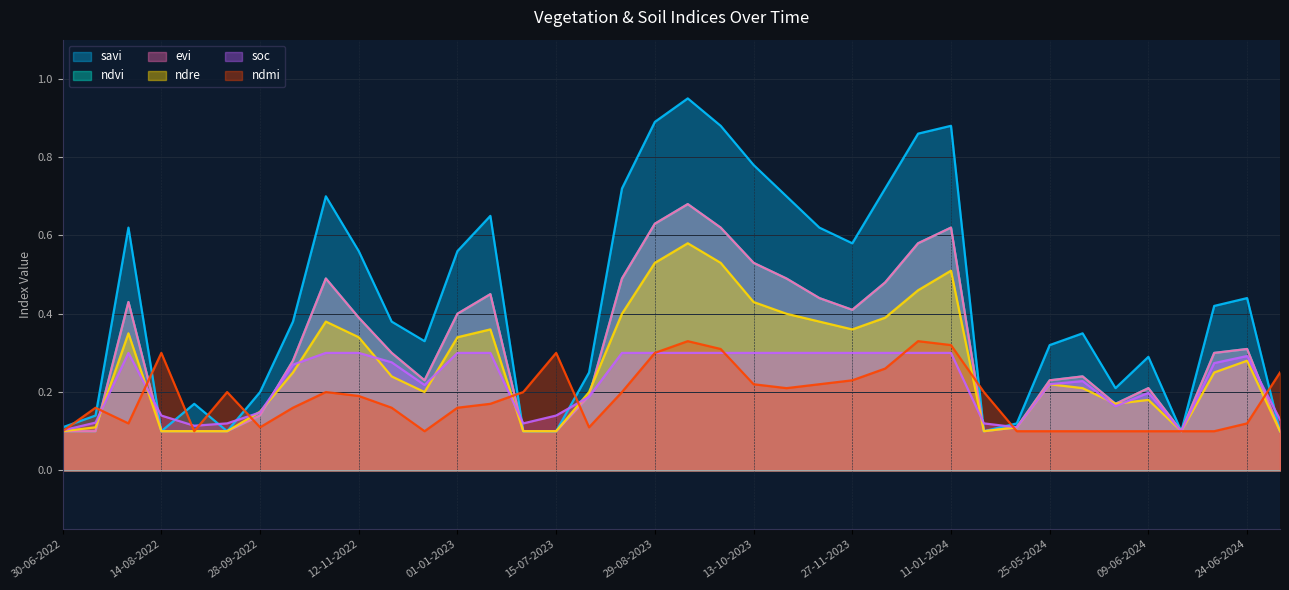

At which label is soc closest to 0?

14-06-2024